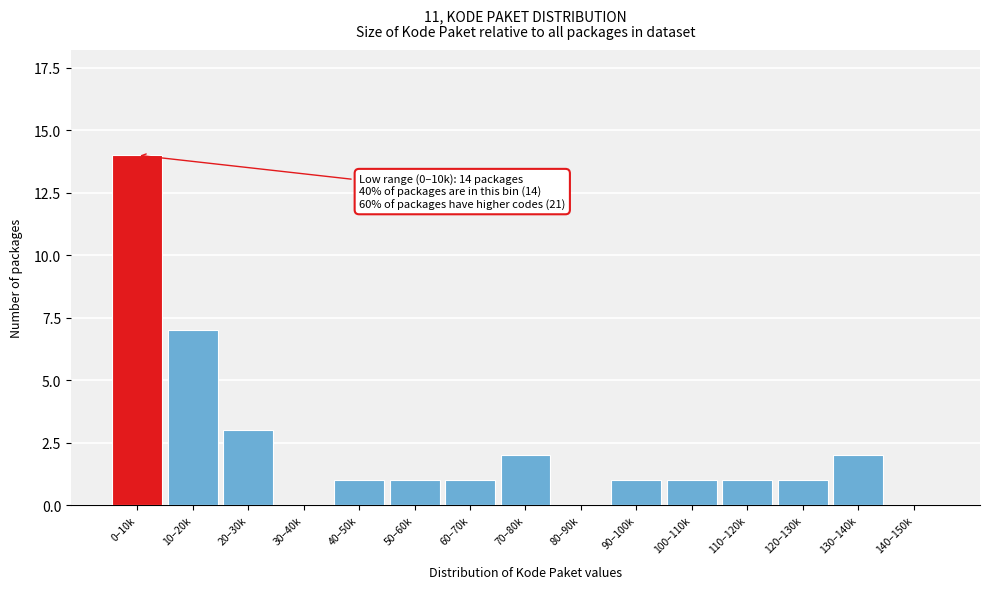

Reading left to right, transcribe all the data shown in this chart.

0–10k=14	10–20k=7	20–30k=3	30–40k=0	40–50k=1	50–60k=1	60–70k=1	70–80k=2	80–90k=0	90–100k=1	100–110k=1	110–120k=1	120–130k=1	130–140k=2	140–150k=0